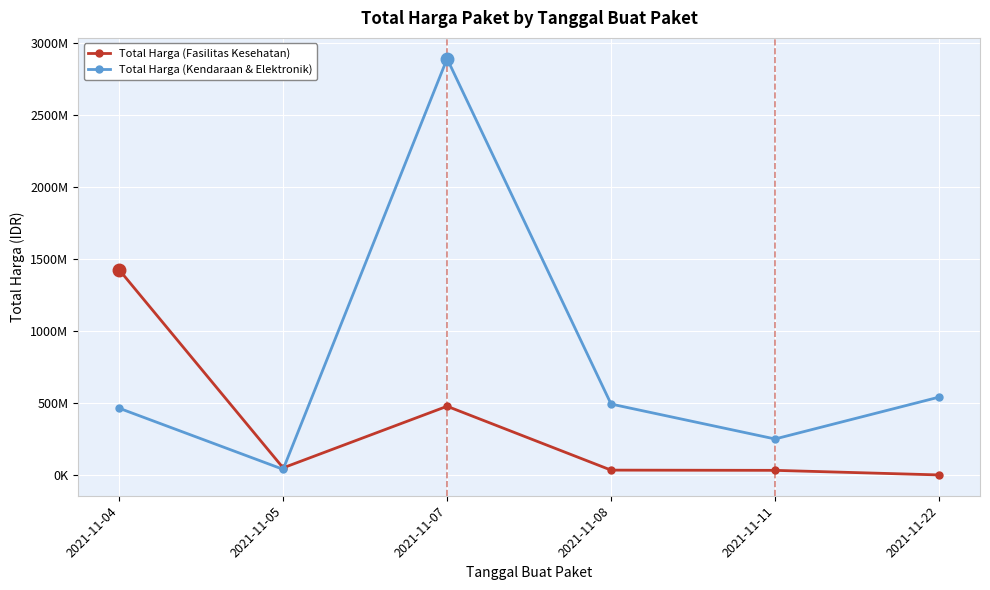

Where is the first local minimum for Total Harga (Kendaraan & Elektronik)?

2021-11-05